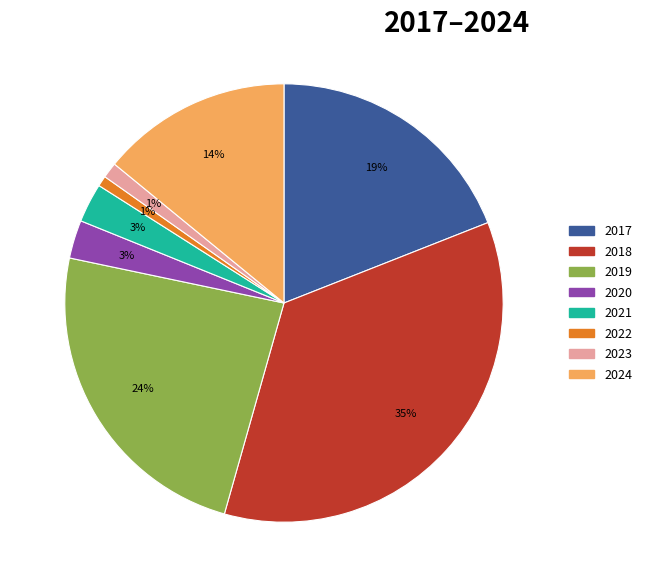

Is there any slice that represents more than half of the pie?

No